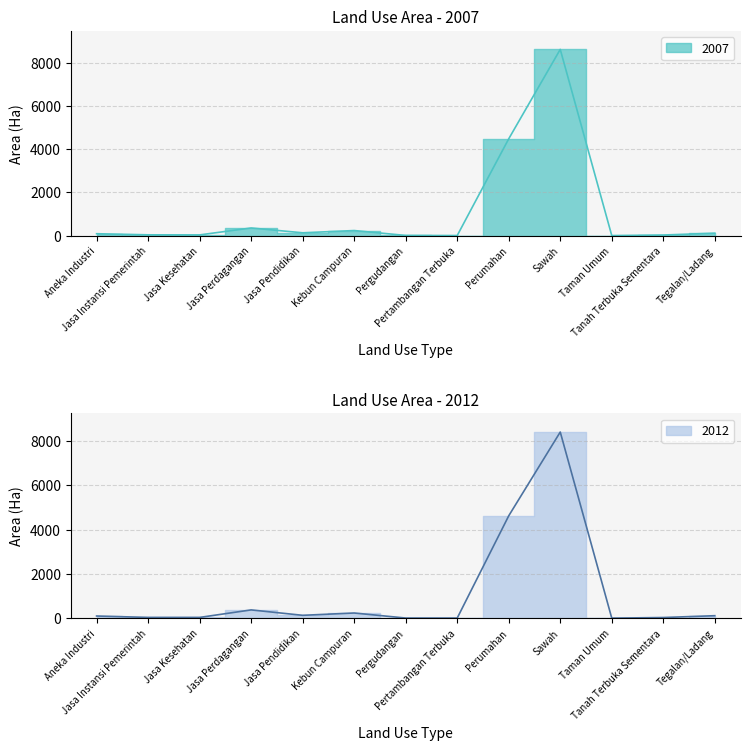

Where is the first local maximum for 2007?

Jasa Perdagangan